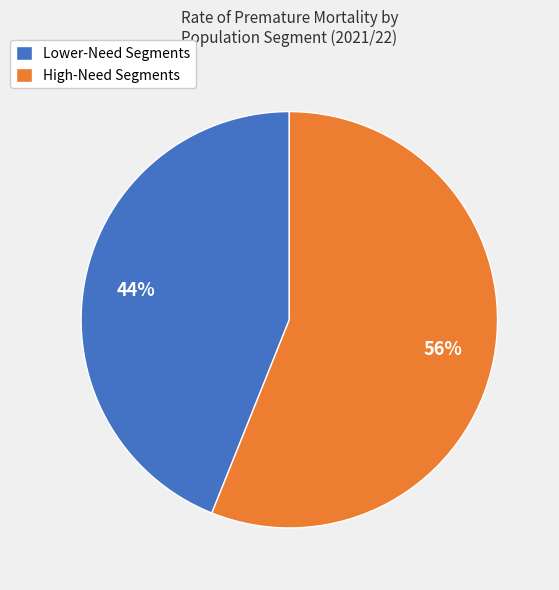

To the nearest percent, what is the difference between the Lower-Need Segments and High-Need Segments slice percentages?

12%